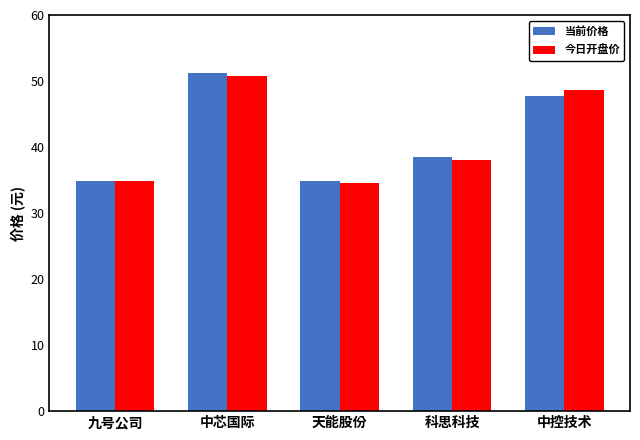

What is the difference between the 今日开盘价 values at 中芯国际 and 中控技术?

2.0